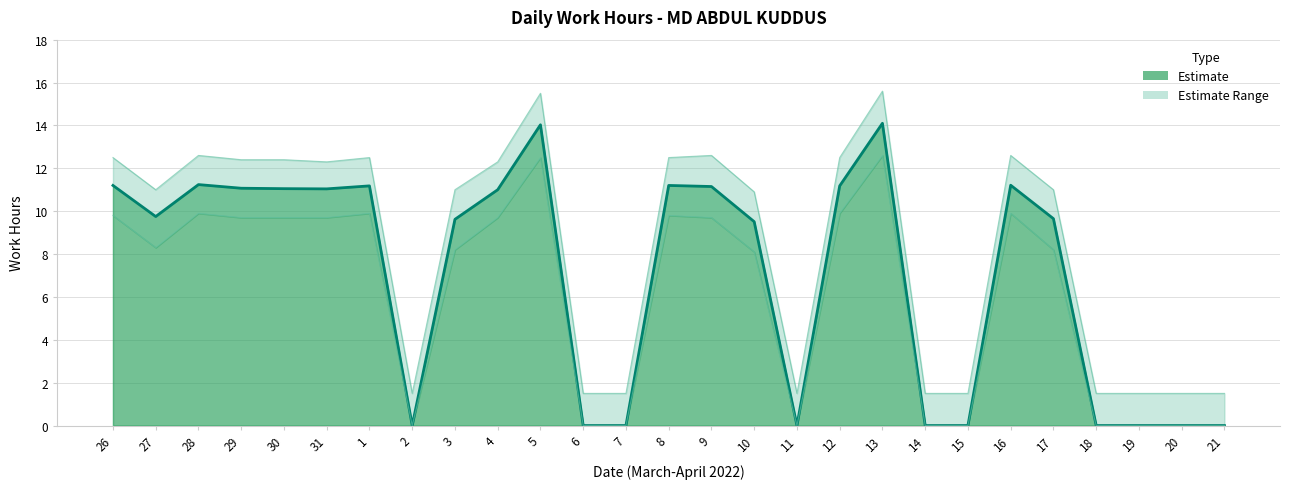

Count the number of categories in the chart.

27